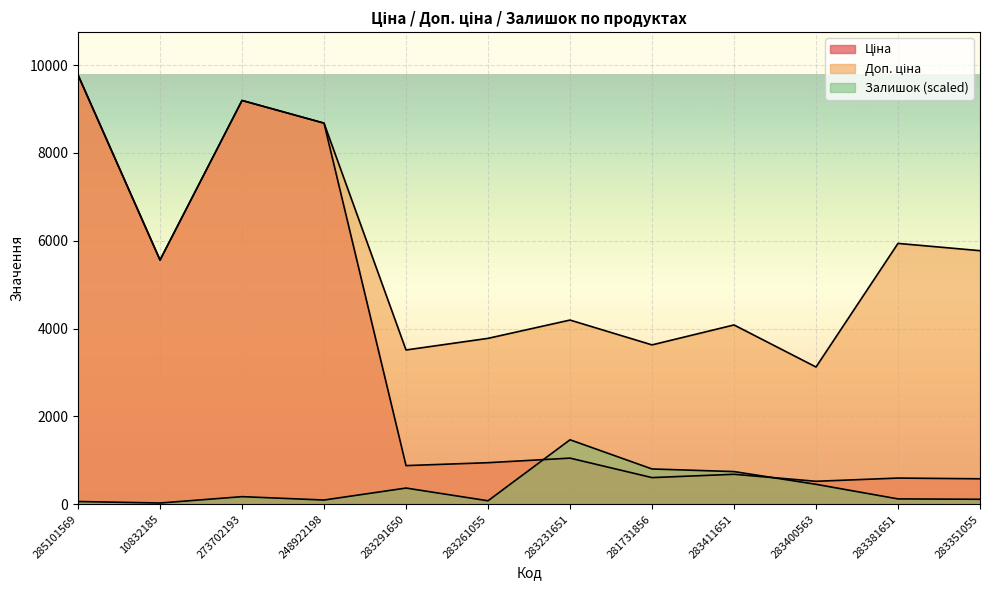

True or false: Доп. ціна and Ціна intersect in this chart.

False